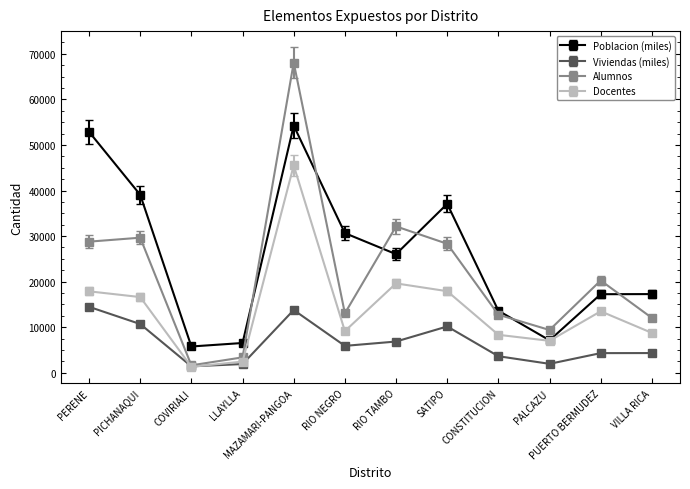

What is the difference between the maximum and second lowest values in the Viviendas (miles) series?

12558